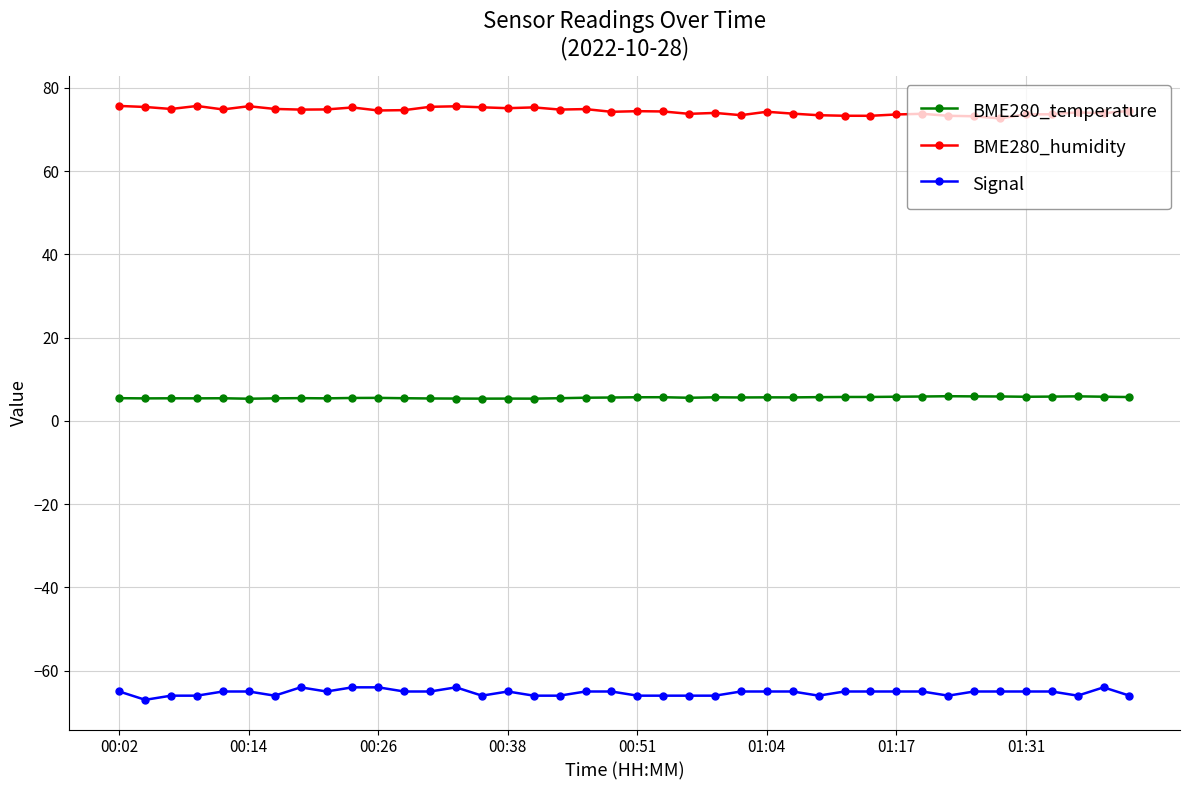

What is the greatest value displayed?

75.7